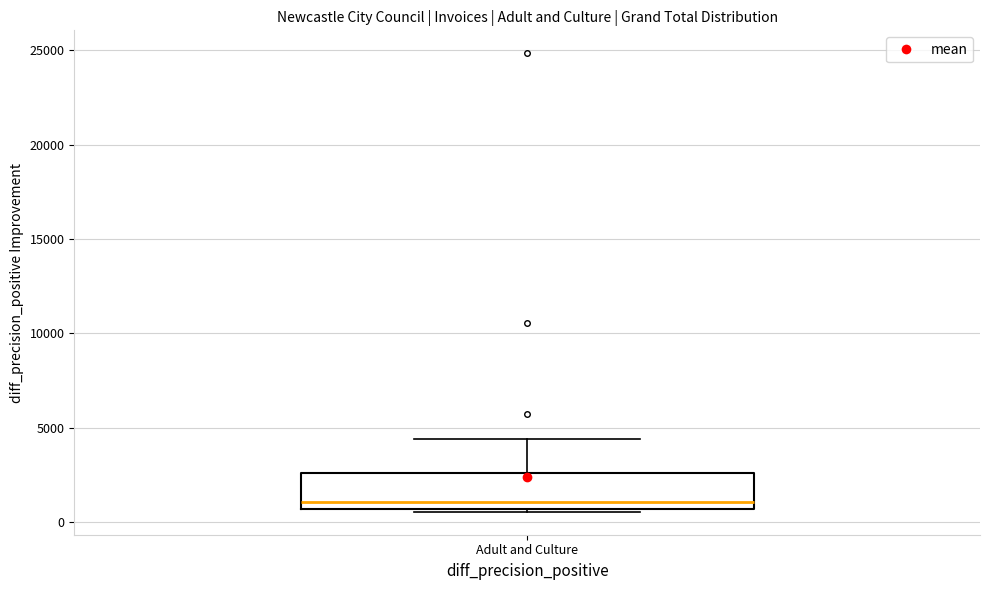

Transcribe this box plot: give where the median line is, the range the box spans, and where the two whiskers end, as read against the y-axis. The values are not printed on the chart, so give them approximately, as read against the axis.

median 1000, box 500 to 2500, whiskers 500 to 4500